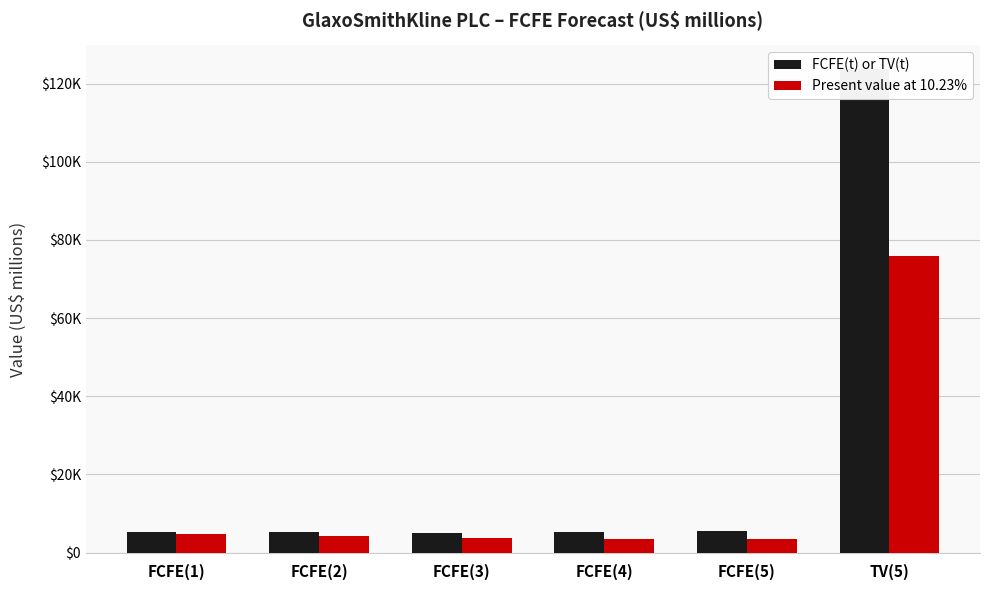

What is the minimum value shown in the chart?

3419